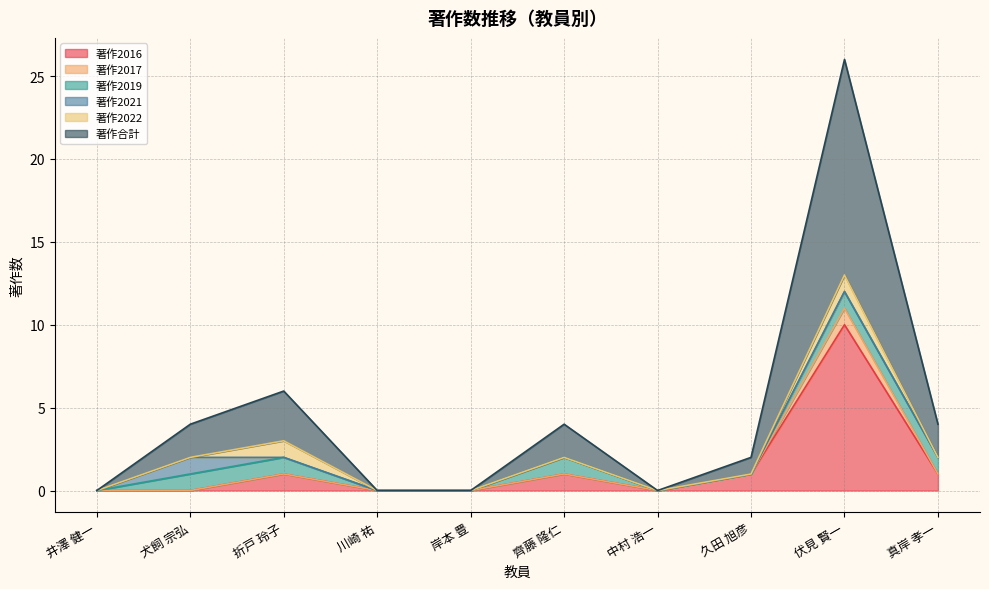

Which has a higher value, 久田 旭彦 or 中村 浩一?

久田 旭彦